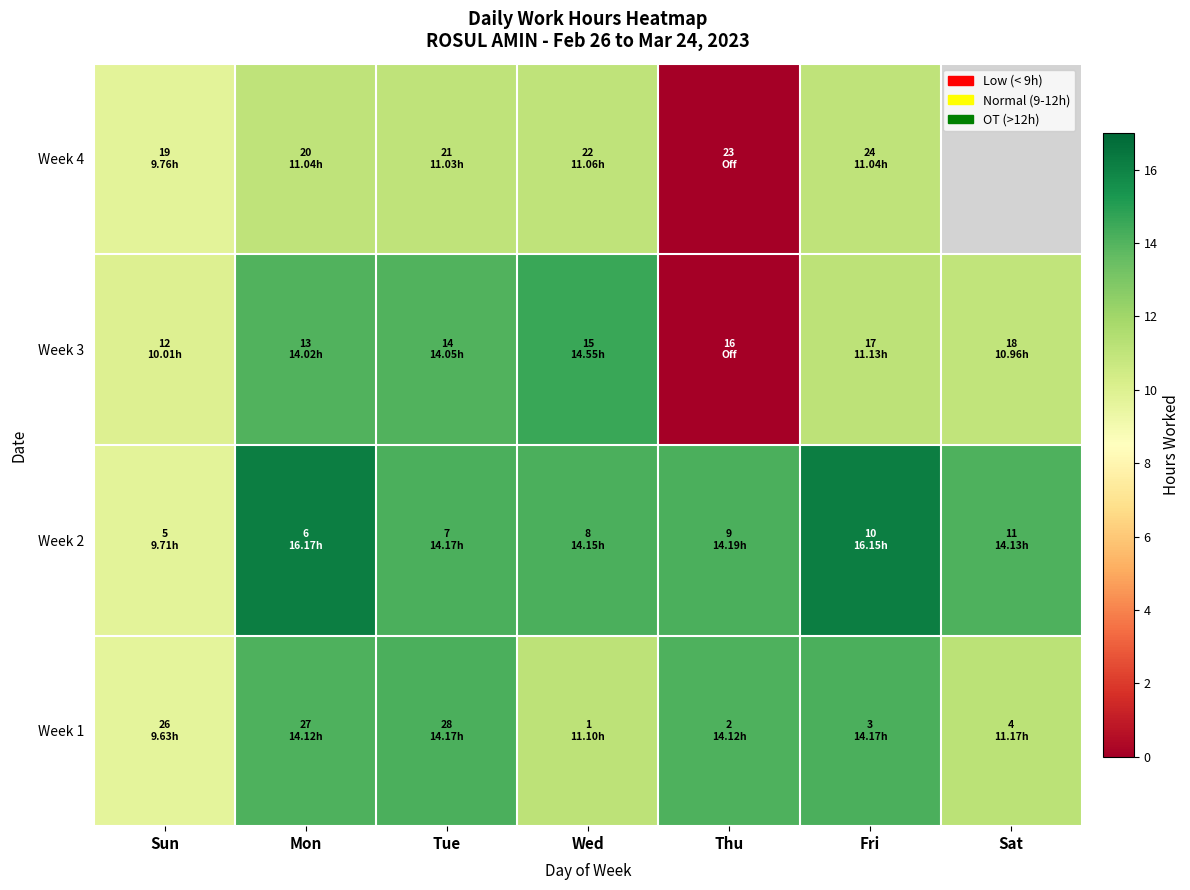

Count the number of data series in this chart.

4